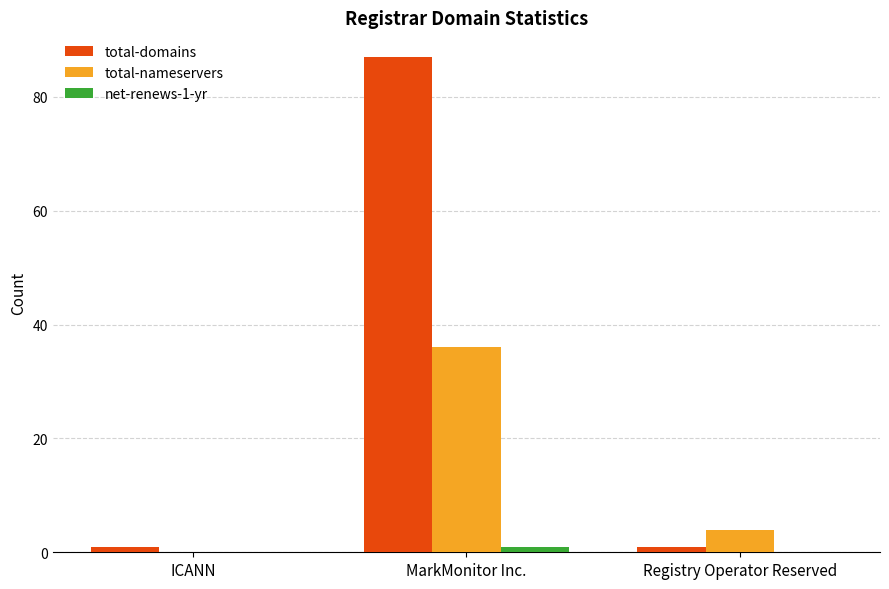

Which series has the largest total across all categories?

total-domains